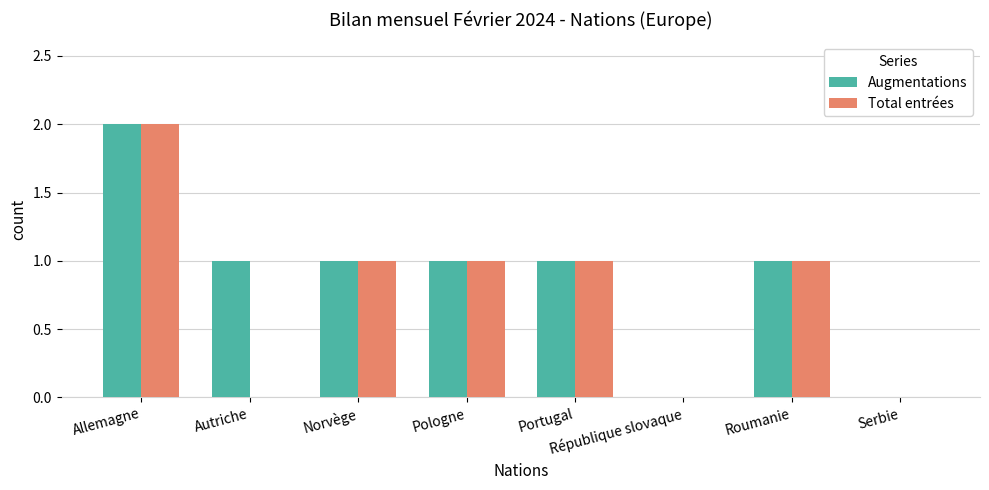

At which label does Total entrées reach its peak?

Allemagne